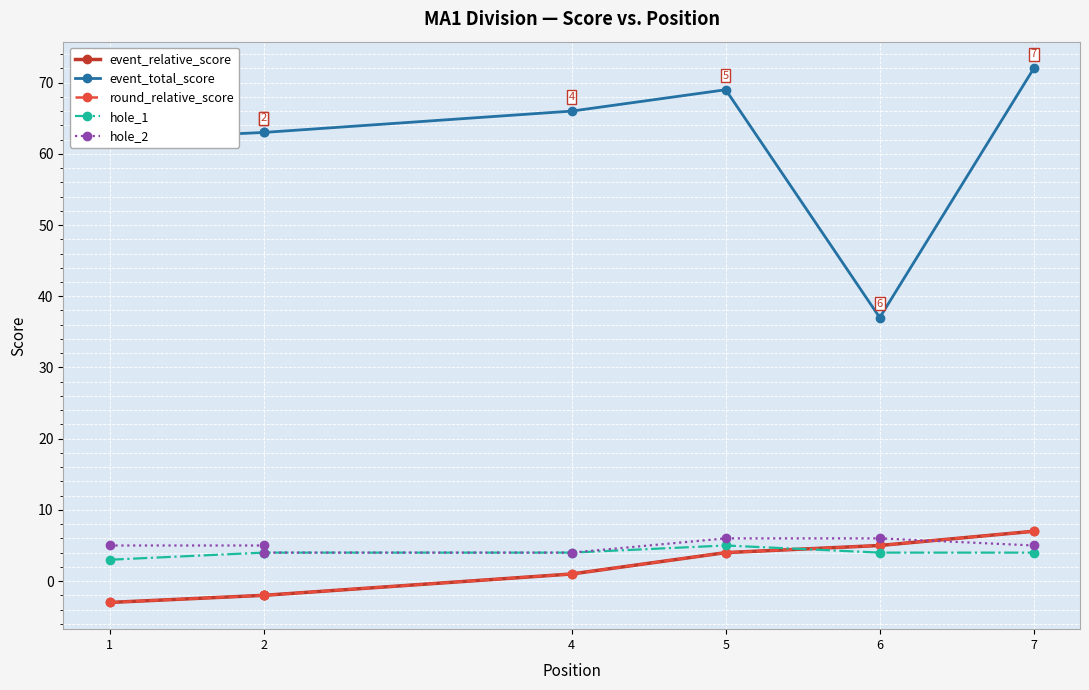

At which category does the chart reach its minimum across all series?

1